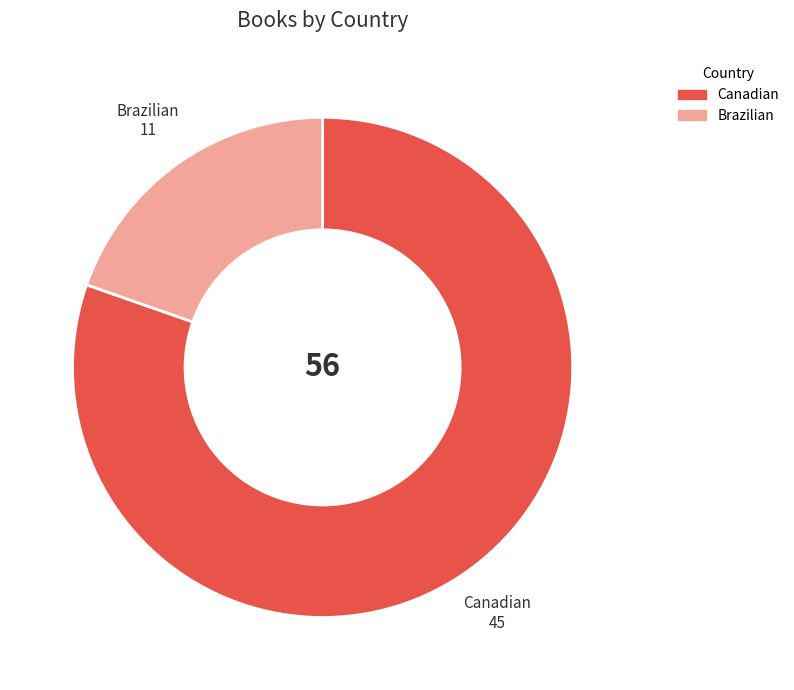

Does Brazilian represent more than half of the total?

No